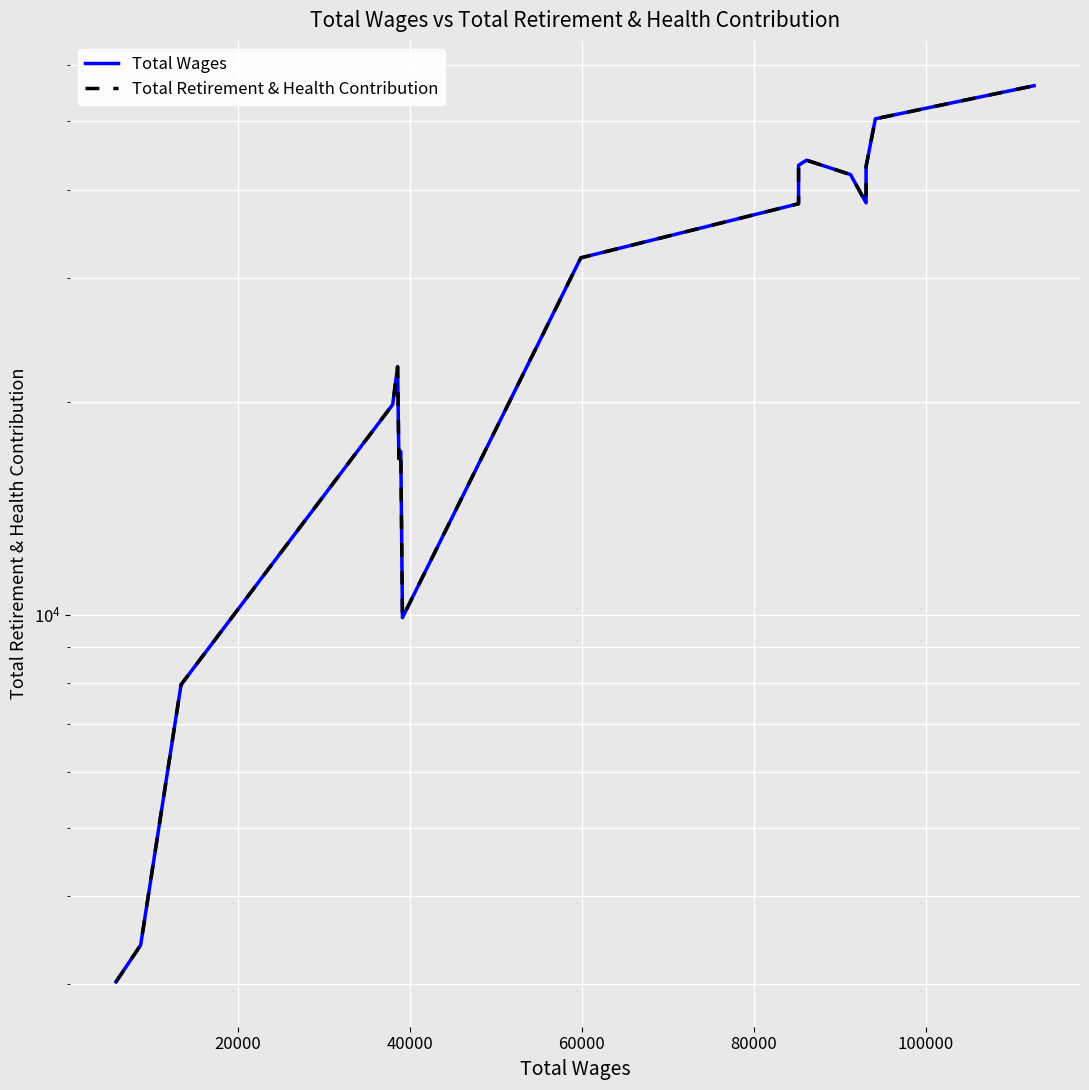

How many distinct data groups are displayed?

2